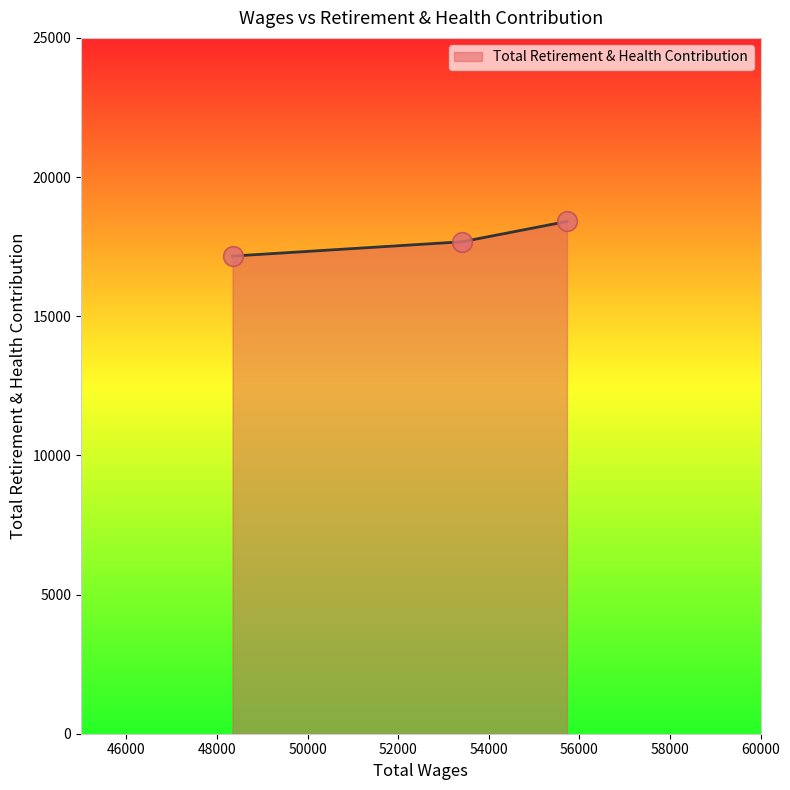

What is the smallest value displayed?

17161